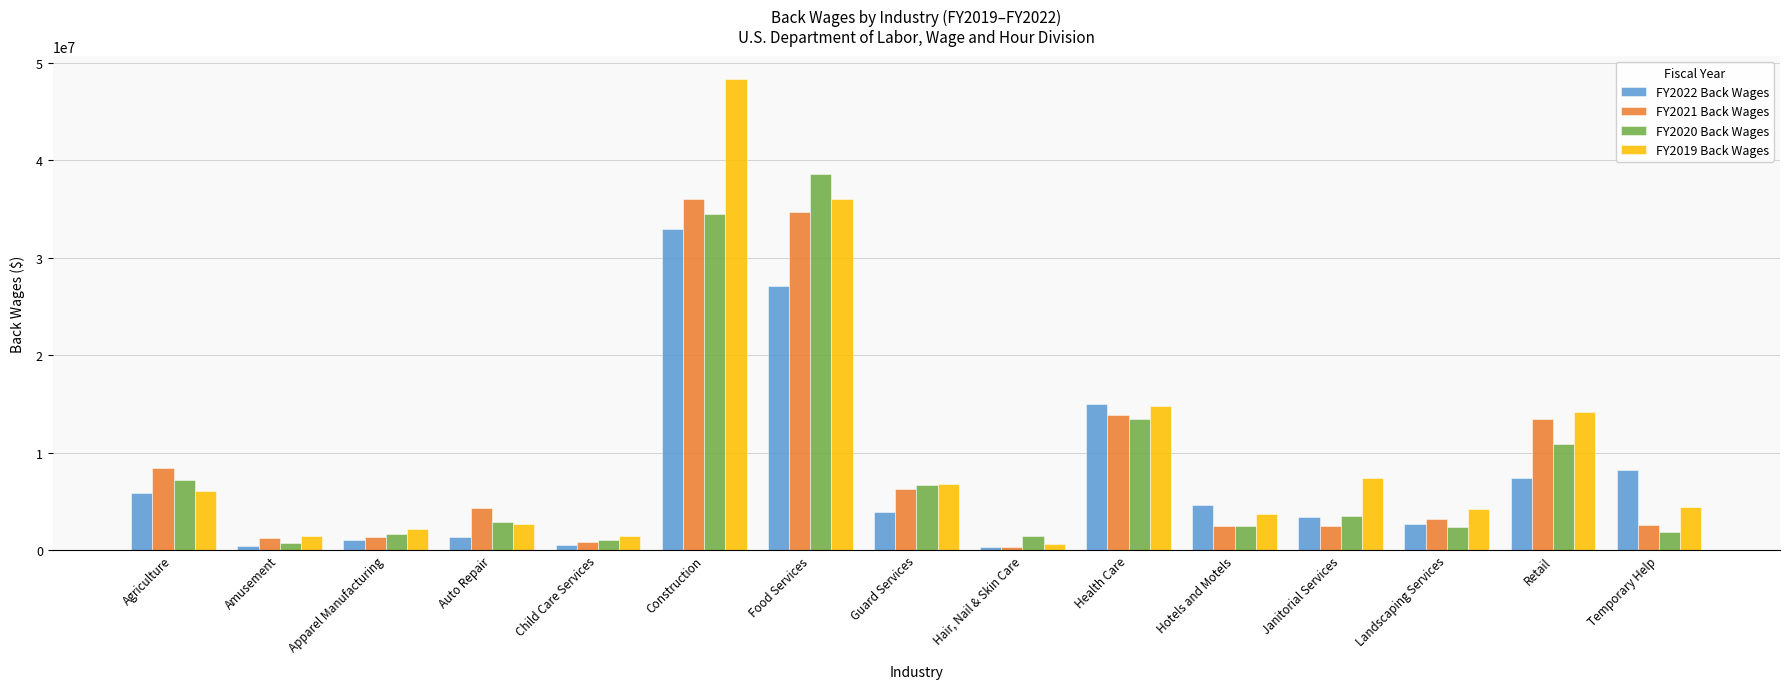

What is the value of the FY2020 Back Wages bar at the 12th from the left?

3544663.5